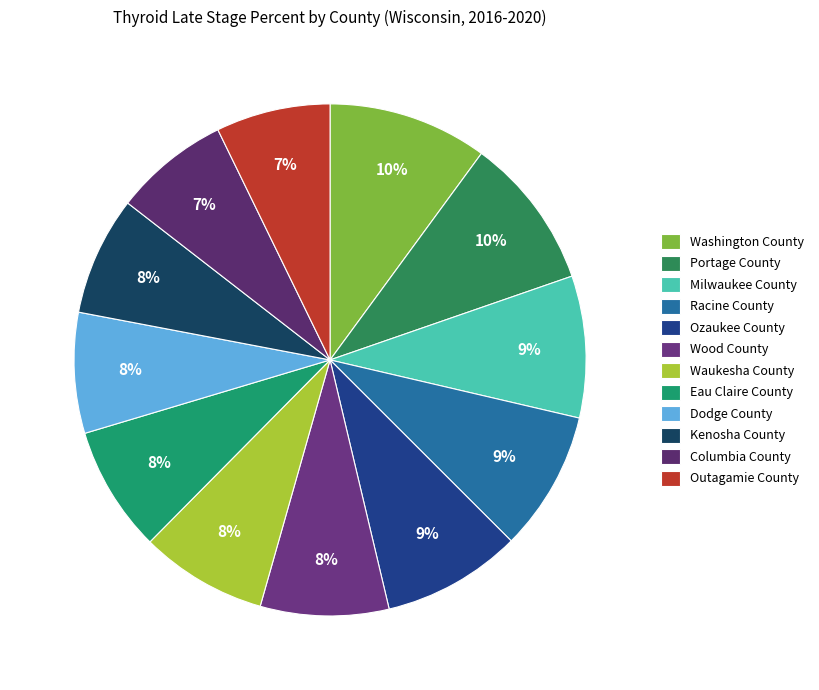

To the nearest percent, what percentage of the pie is Ozaukee County?

9%